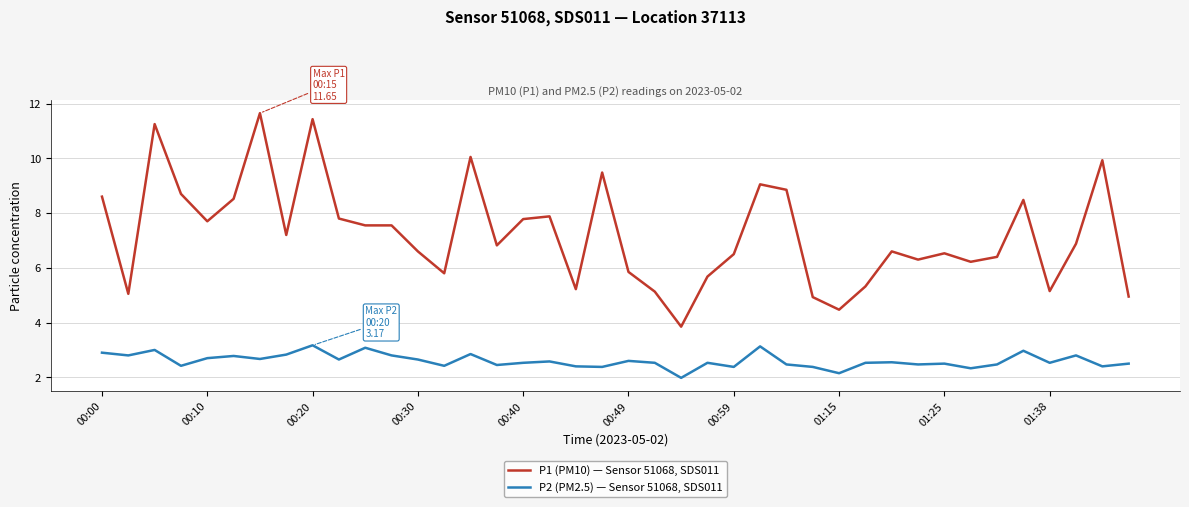

What is the difference between the maximum and minimum values in the P2 (PM2.5) — Sensor 51068, SDS011 series?

1.2